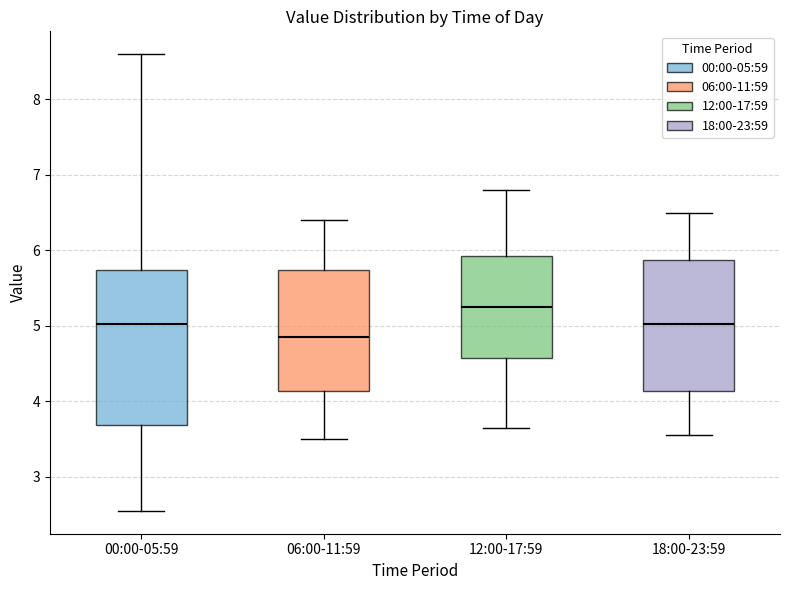

Reading left to right, transcribe this box plot: for each box, give where its median line is, the range the box spans, and where its two whiskers end, as read against the y-axis. The values are not printed on the chart, so give them approximately, as read against the axis.

00:00-05:59: median 5.0, box 3.7 to 5.7, whiskers 2.6 to 8.6
06:00-11:59: median 4.9, box 4.1 to 5.7, whiskers 3.5 to 6.4
12:00-17:59: median 5.3, box 4.6 to 5.9, whiskers 3.7 to 6.8
18:00-23:59: median 5.0, box 4.1 to 5.9, whiskers 3.6 to 6.5